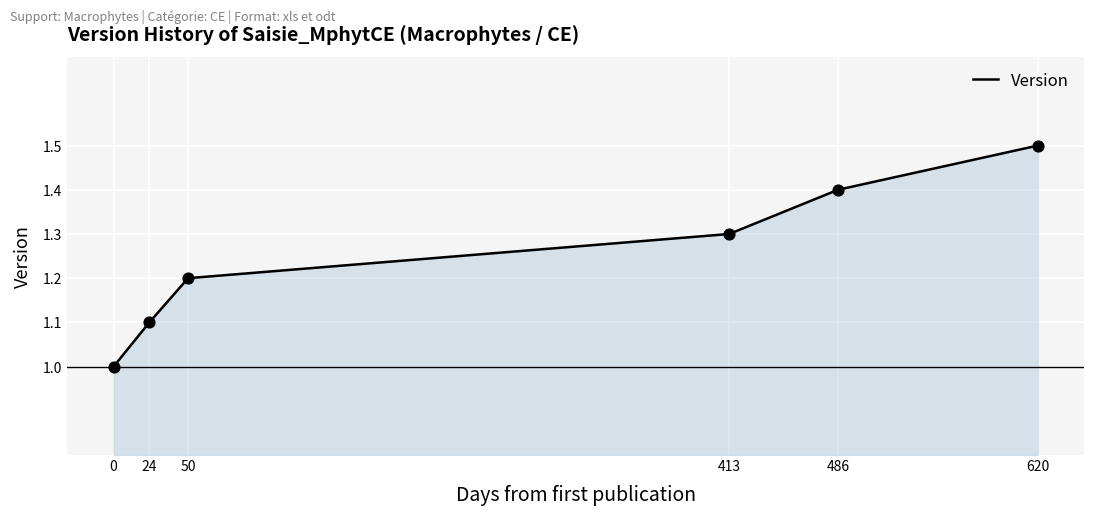

Which has a higher value, 620 or 0?

620